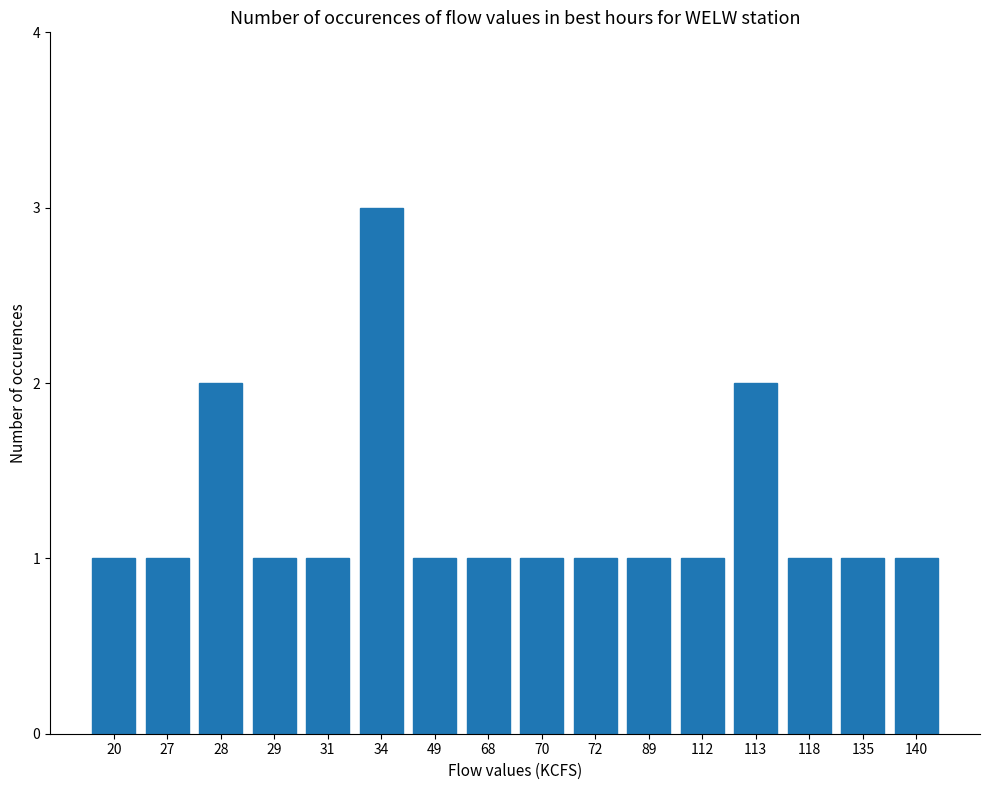

How many bars are there in total?

16